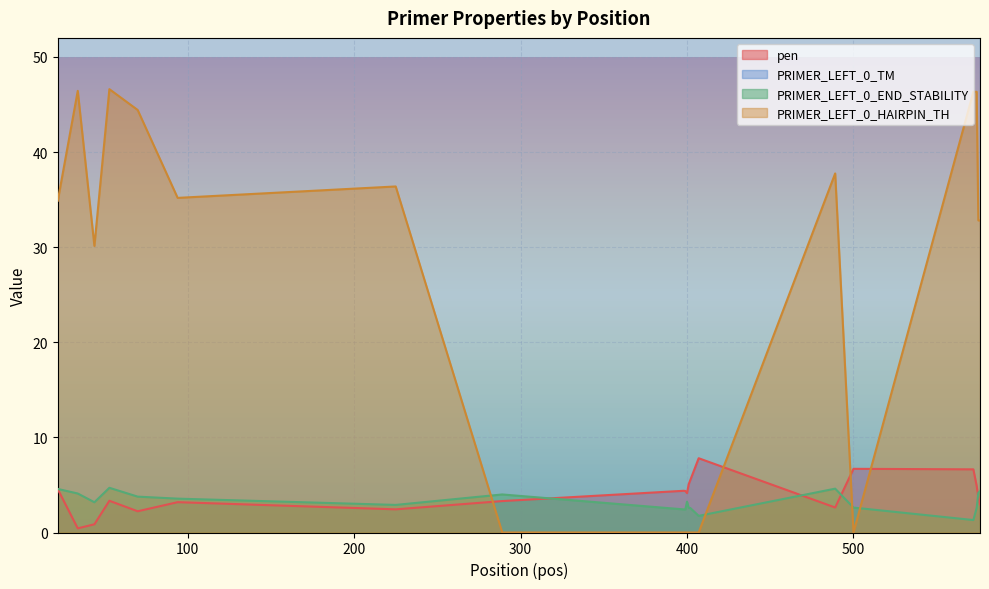

In PRIMER_LEFT_0_TM, how many points are lower than both neighbors (excluding endpoints)?

5